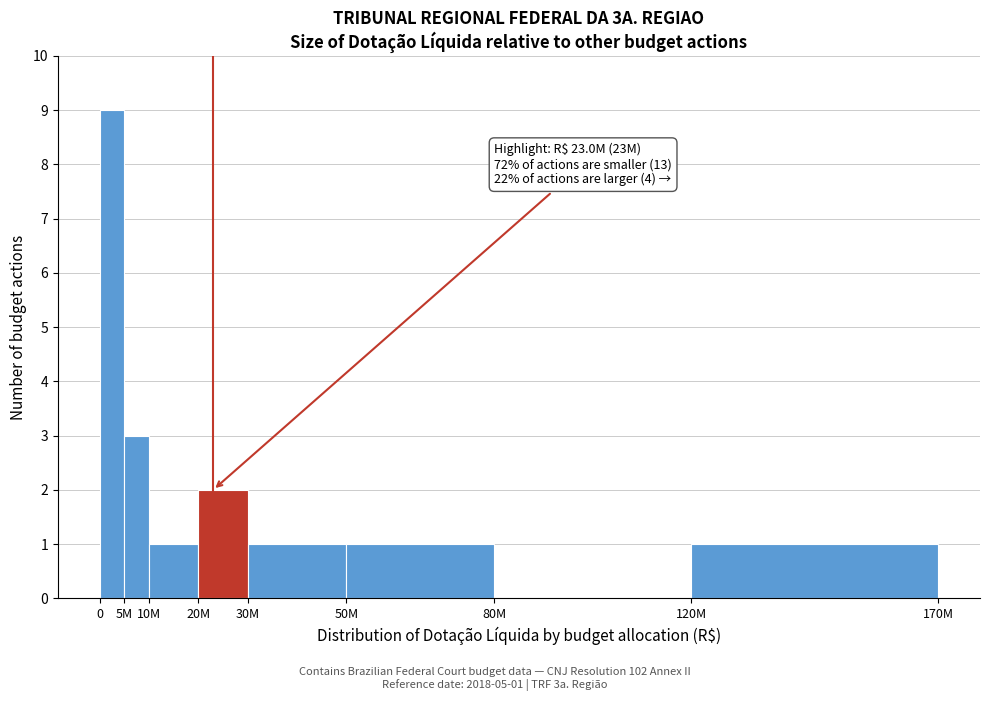

Reading left to right, extract all data points from this chart.

0=9	5M=3	10M=1	20M=2	30M=1	50M=1	80M=0	120M=1